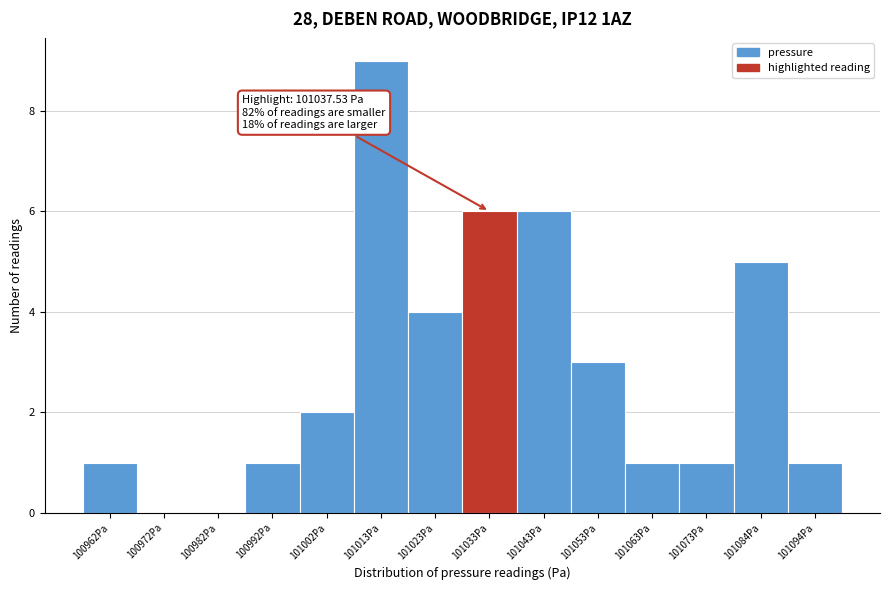

Reading left to right, what are all the values shown in this chart?

100962Pa=1	100972Pa=0	100982Pa=0	100992Pa=1	101002Pa=2	101013Pa=9	101023Pa=4	101033Pa=6	101043Pa=6	101053Pa=3	101063Pa=1	101073Pa=1	101084Pa=5	101094Pa=1